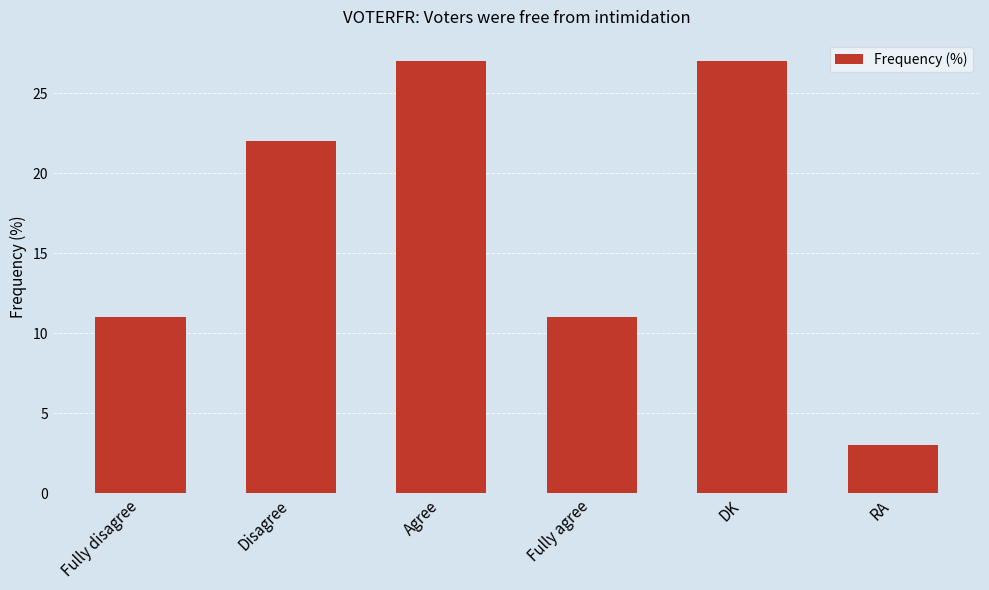

The chart shows a value of 22 at Disagree. True or false?

True